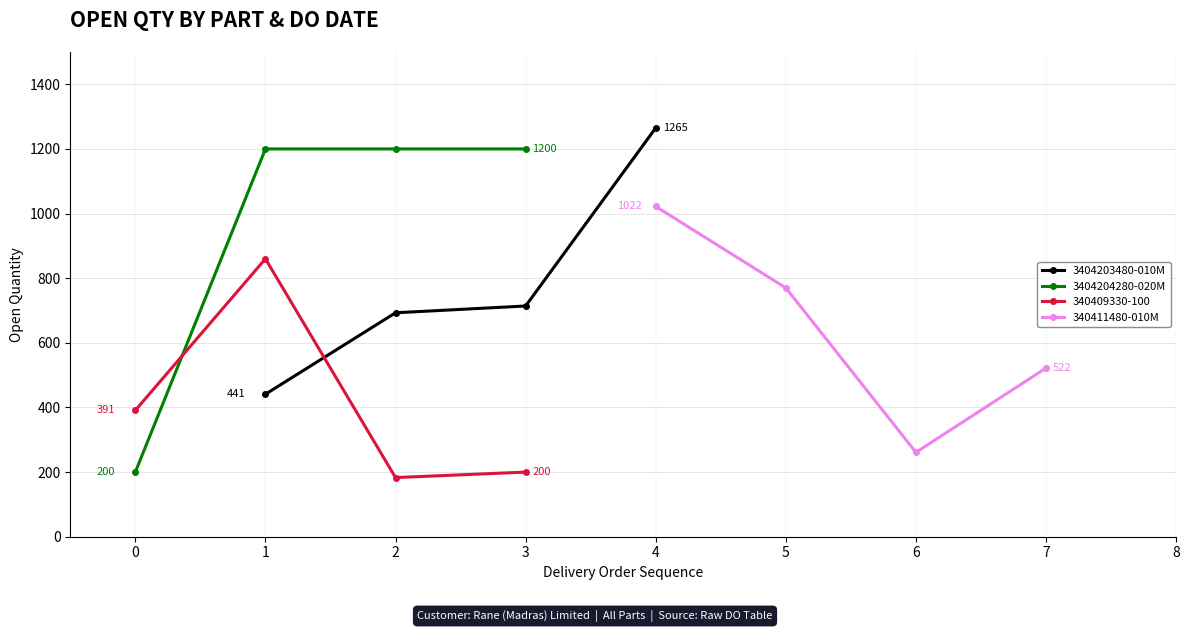

What is the value of the 340409330-100 point at the 2nd from the left?

860